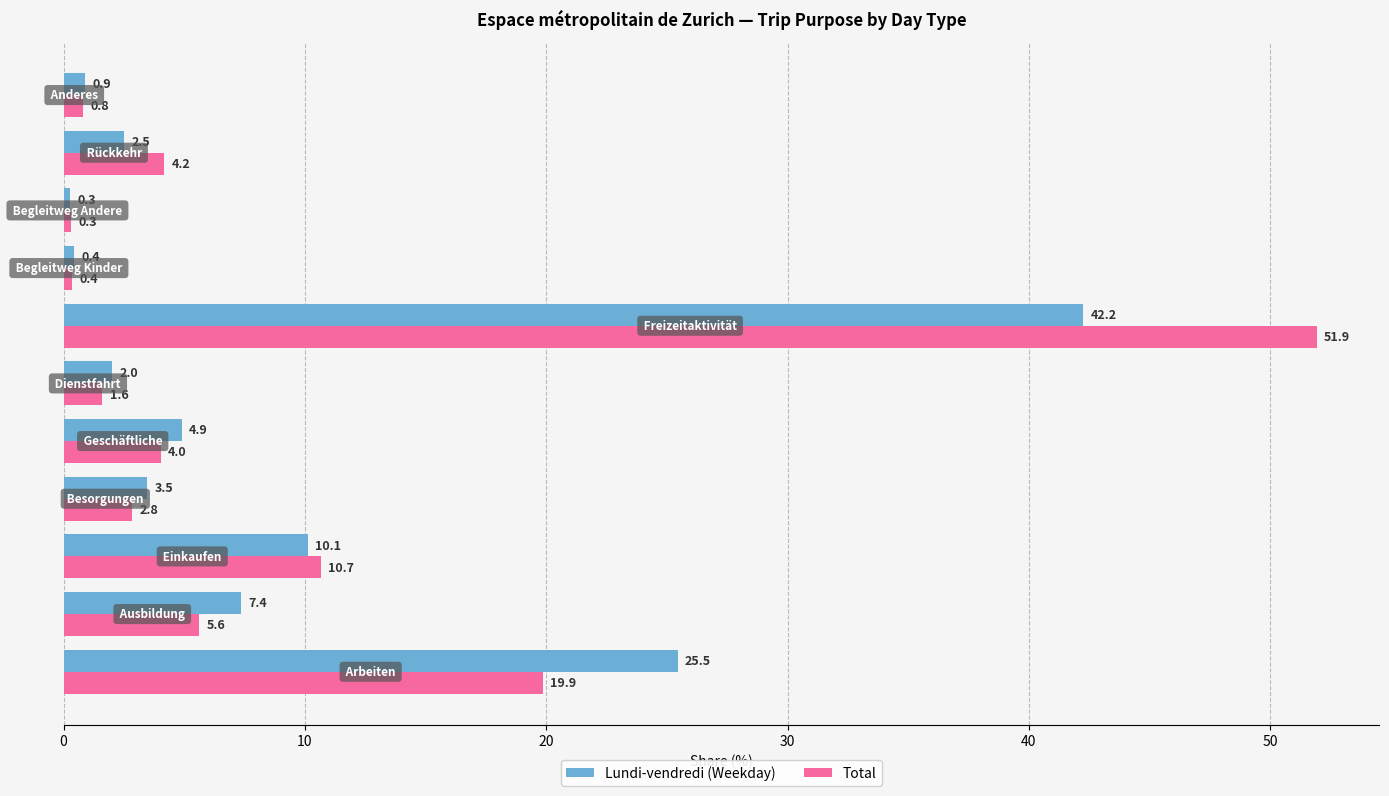

Rank the series by their average value, from highest to lowest.

Total, Lundi-vendredi (Weekday)